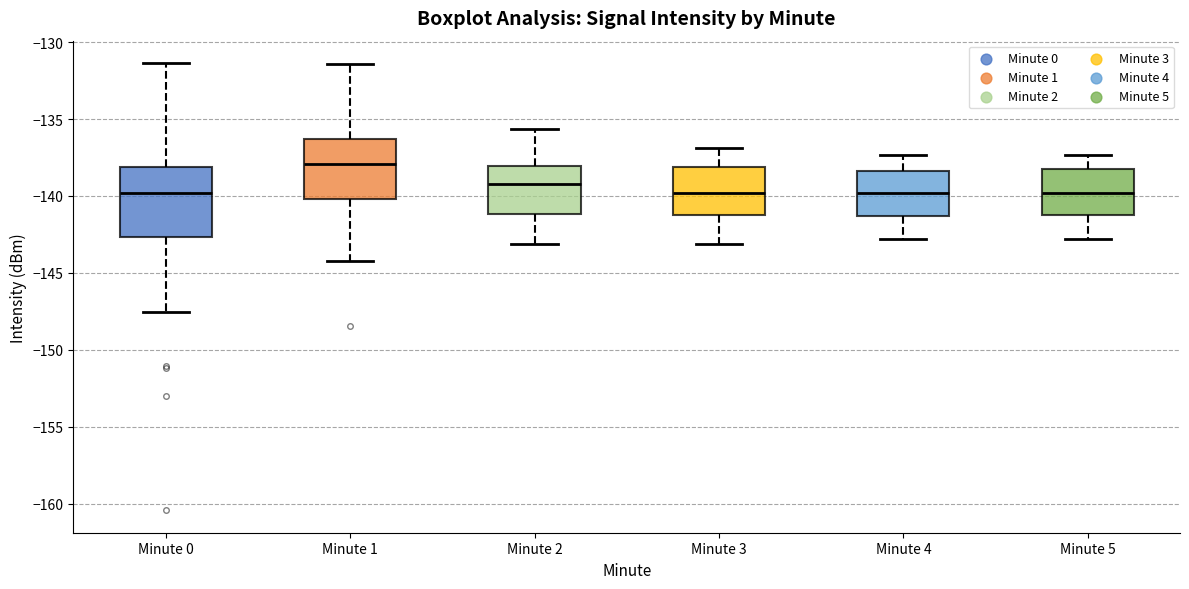

Which box's median line is the highest?

Minute 1